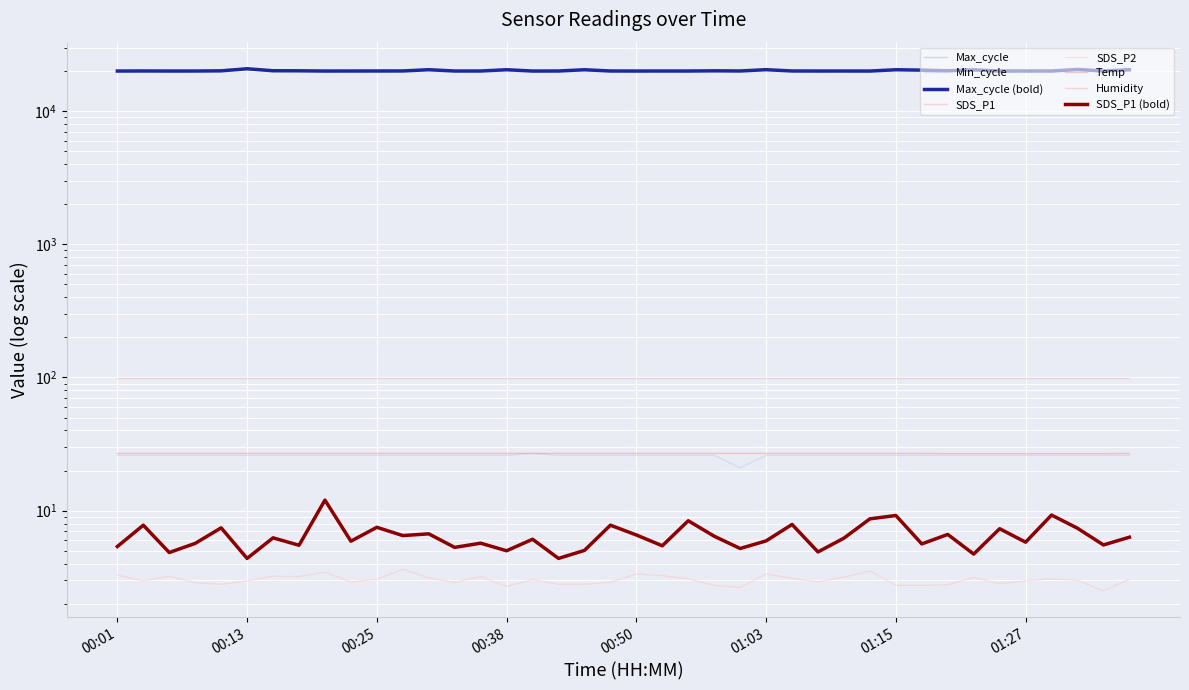

What position from the right is 00:16?

34